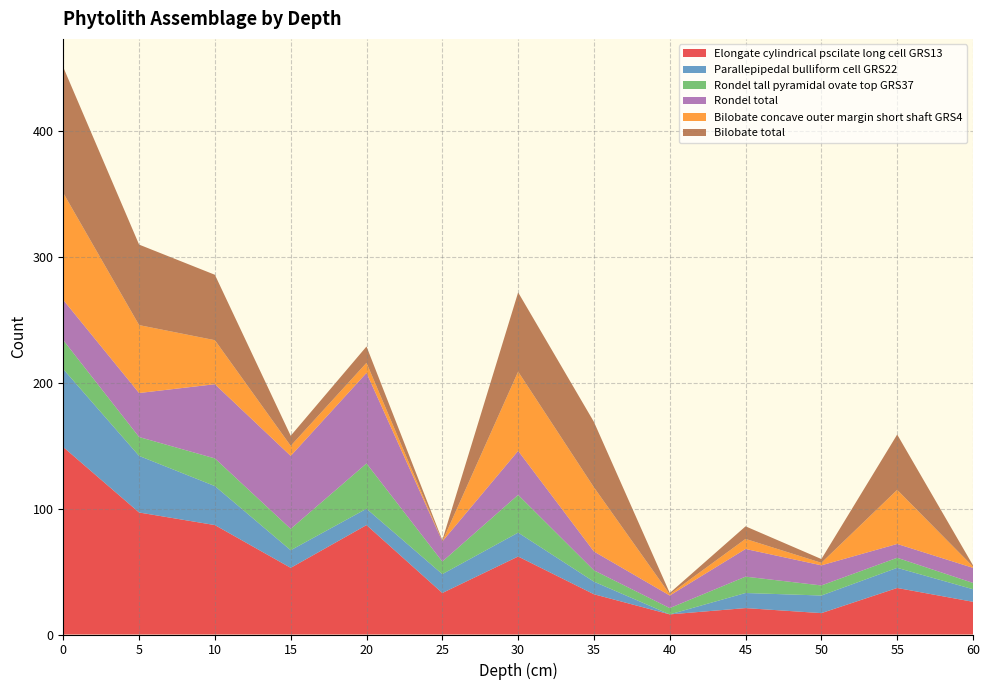

Reading left to right, what are all the values shown in this chart?

Elongate cylindrical pscilate long cell GRS13: 149	97	87	53	87	33	62	32	16	21	17	37	26
Parallepipedal bulliform cell GRS22: 62	45	31	14	13	15	19	10	0	12	14	16	10
Rondel tall pyramidal ovate top GRS37: 23	15	22	17	36	10	30	9	5	13	8	8	5
Rondel total: 32	35	59	58	72	16	35	15	10	22	16	11	12
Bilobate concave outer margin short shaft GRS4: 85	54	35	8	8	0	63	51	1	8	2	43	1
Bilobate total: 100	64	52	8	13	1	63	52	1	10	3	44	1